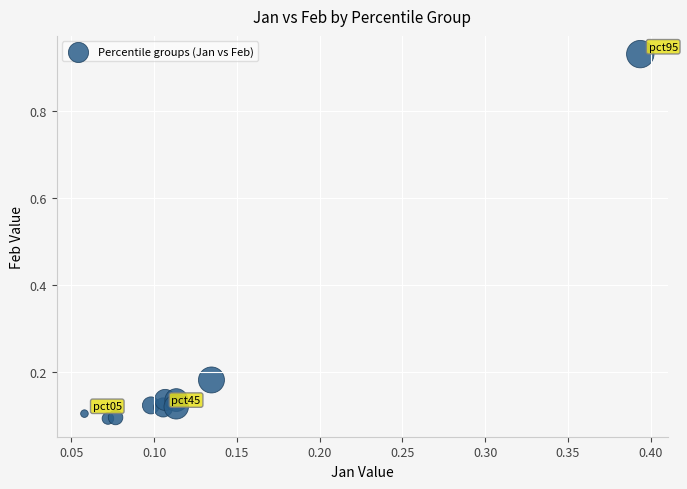

What is the range of X values (max minus min)?

0.3